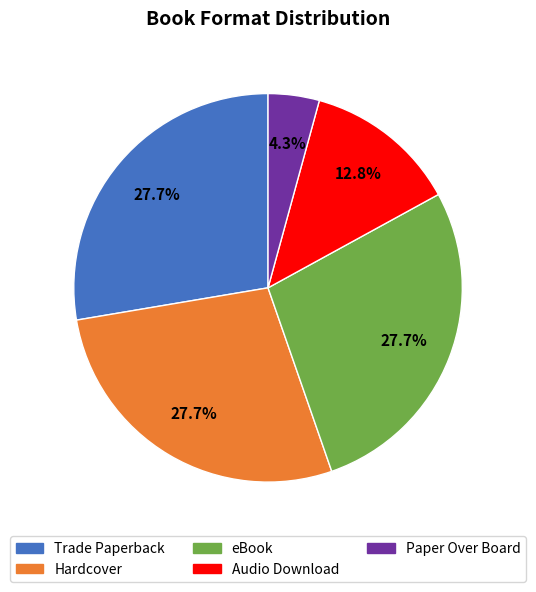

Is it true that Paper Over Board is 4% of the pie?

True